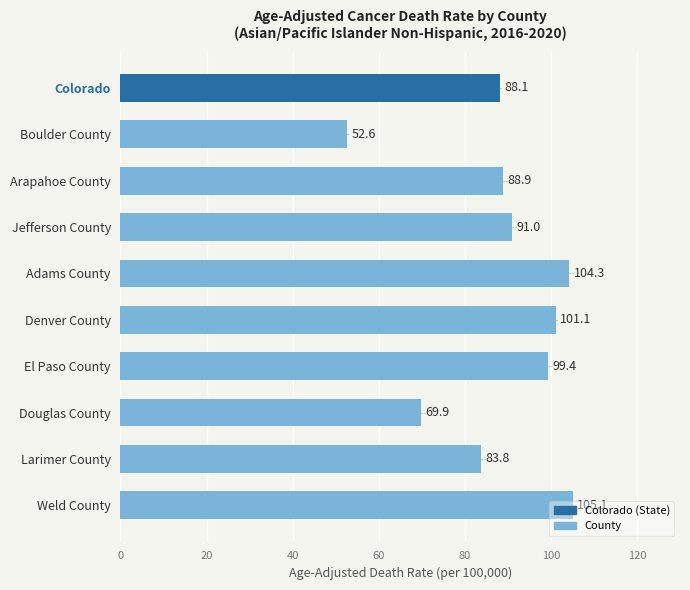

True or false: the data shows 52.6 at Boulder County.

True